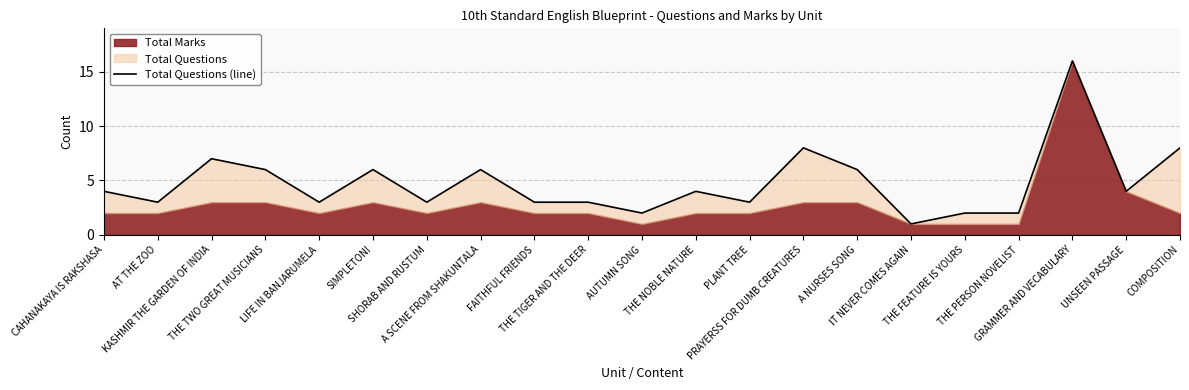

At which category does the data reach its first local peak?

KASHMIR THE GARDEN OF INDIA